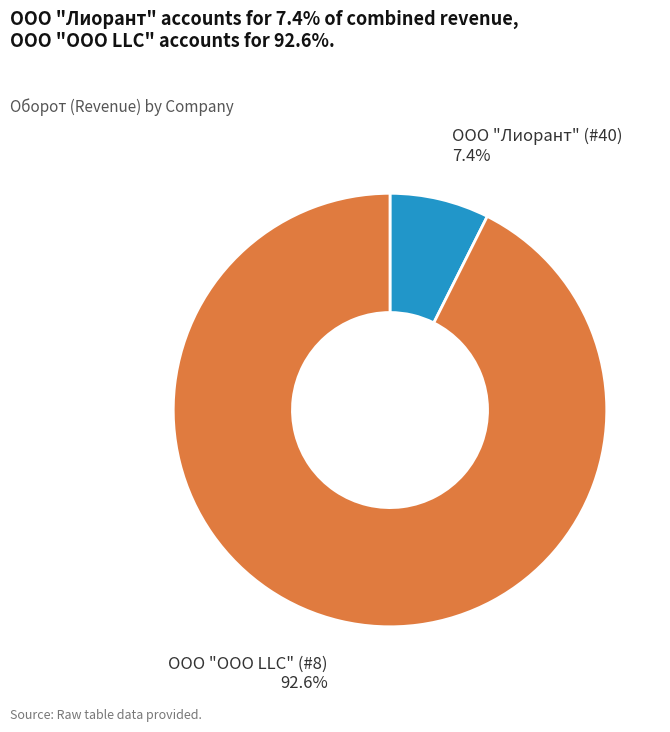

Is it true that ООО "ООО LLC" (#8) is 99% of the pie?

False